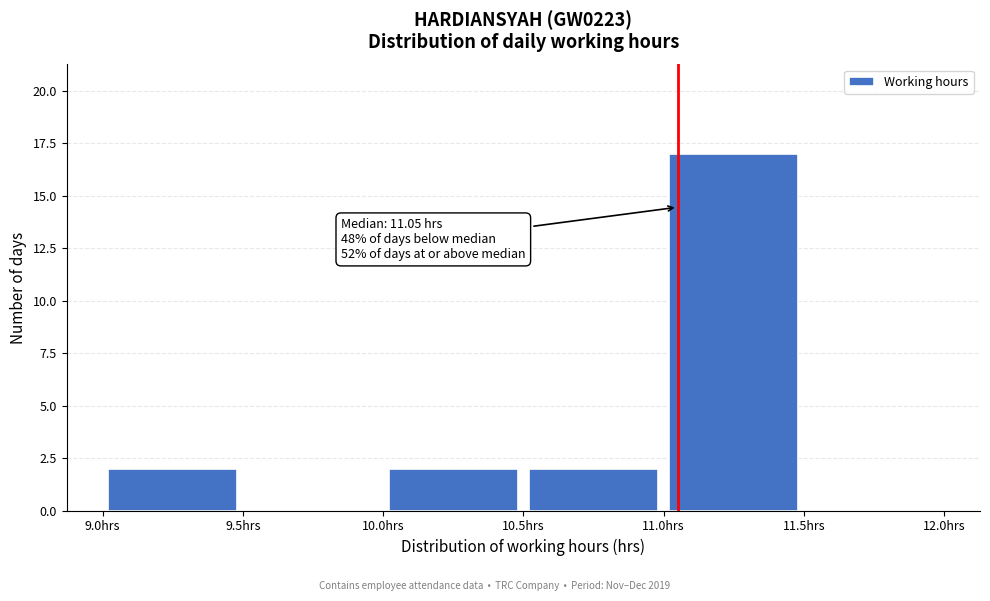

Over which range of the x-axis is the bar tallest?

11.0 to 11.5